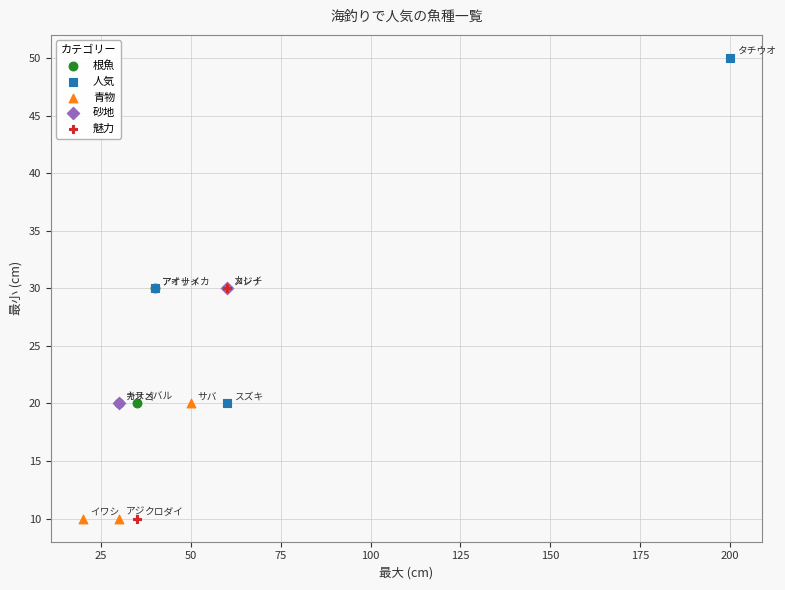

What are all the series names shown in the legend?

根魚, 人気, 青物, 砂地, 魅力